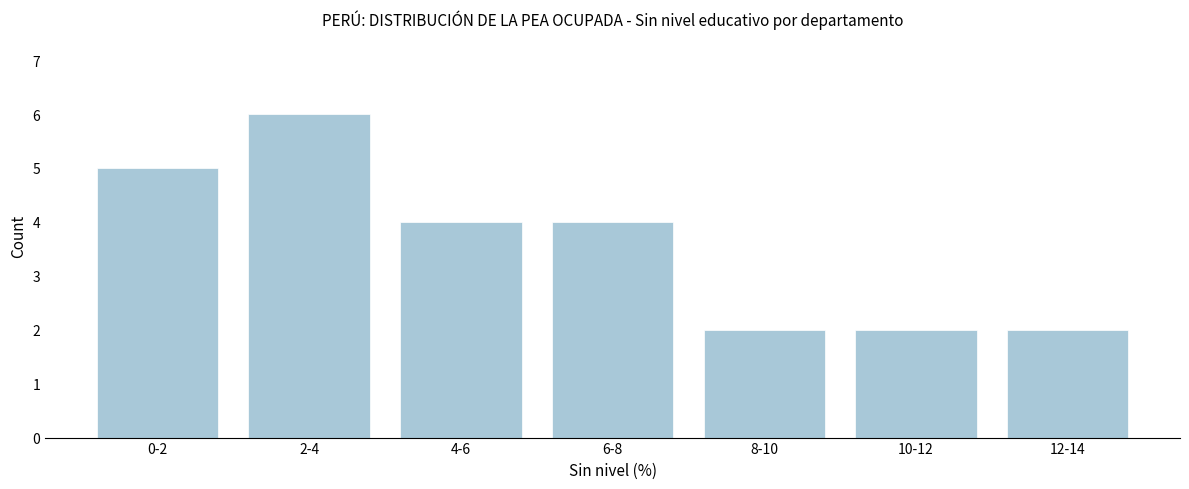

Reading left to right, transcribe all the data shown in this chart.

0-2=5	2-4=6	4-6=4	6-8=4	8-10=2	10-12=2	12-14=2